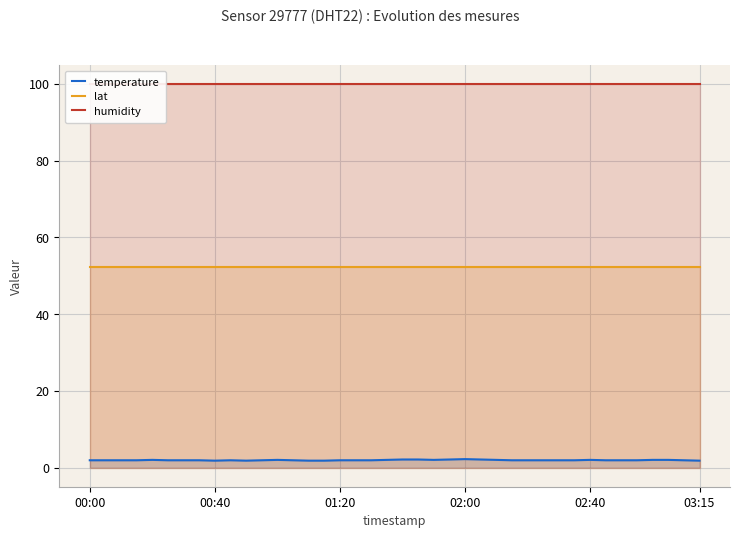

What are all the series names shown in the legend?

temperature, lat, humidity